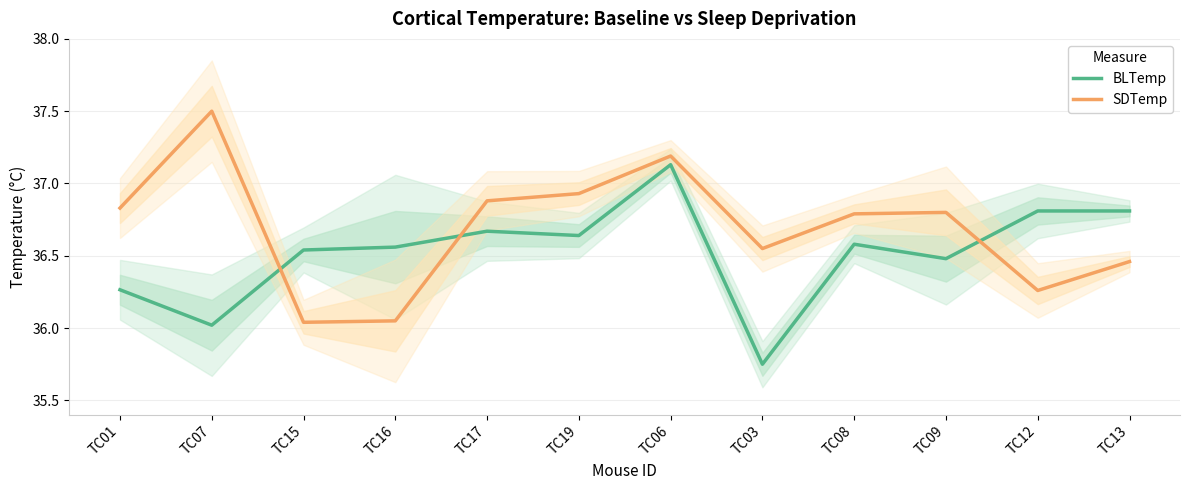

Is the value of SDTemp at TC12 greater than the value of BLTemp at TC03?

Yes